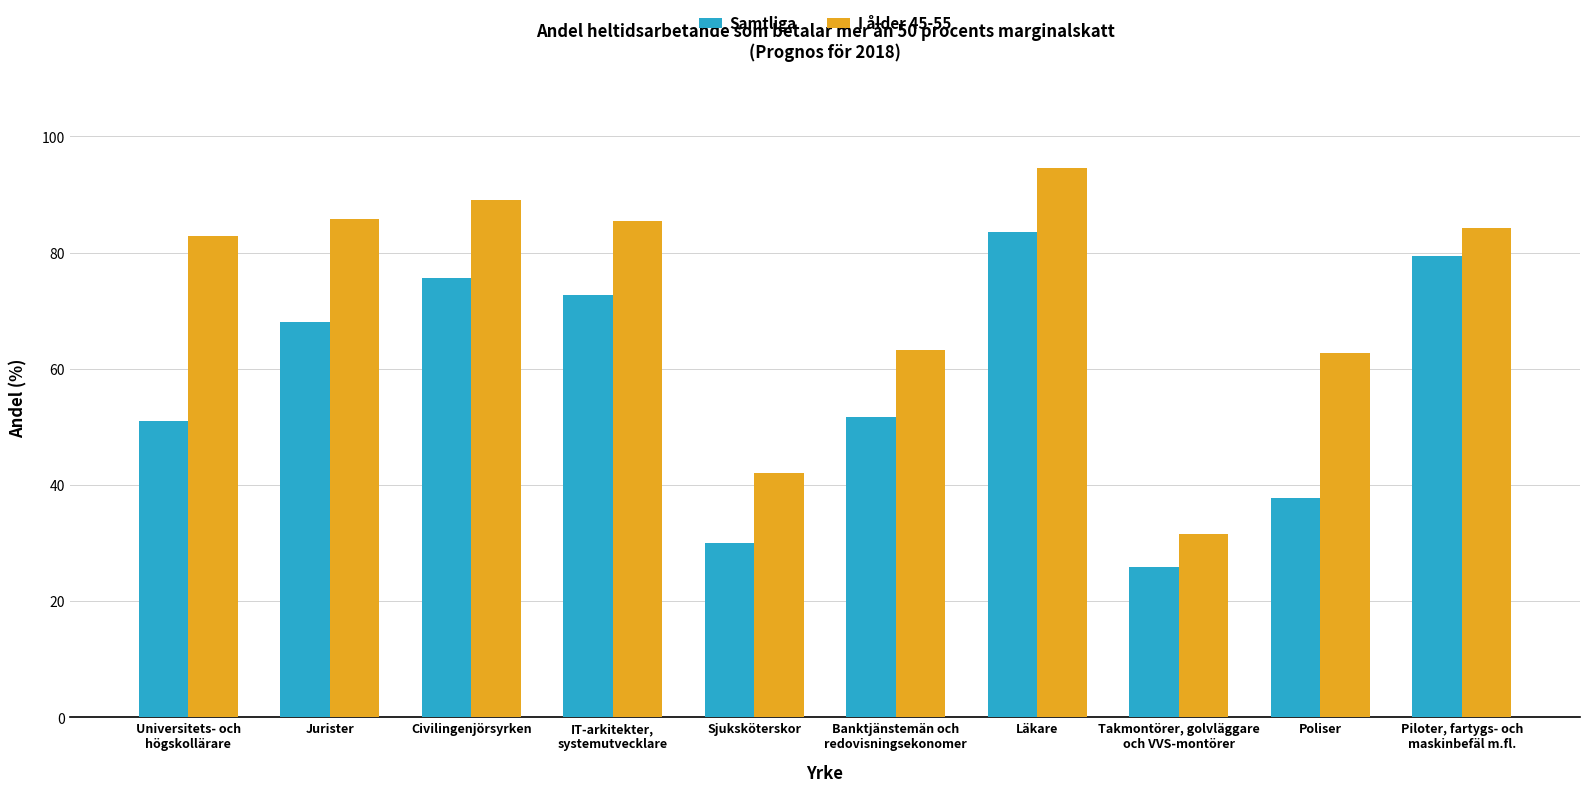

What is the difference between the maximum and second lowest values in the Samtliga series?

53.6